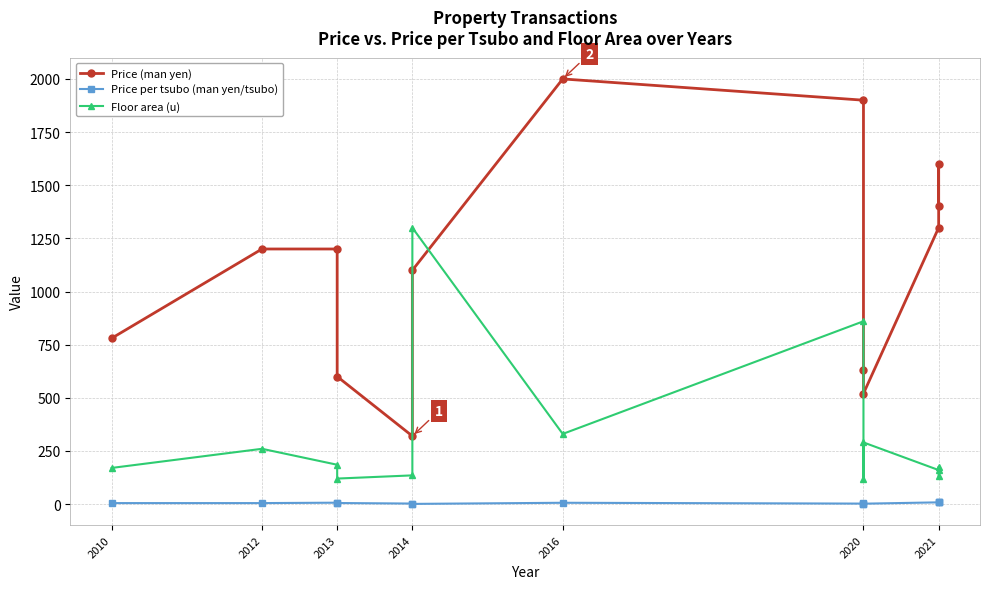

Which series has the largest range (max minus min)?

Price (man yen)